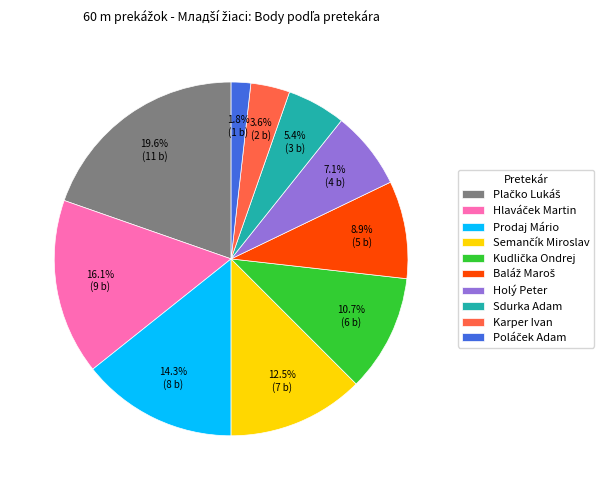

Is Holý Peter the majority of the pie?

No